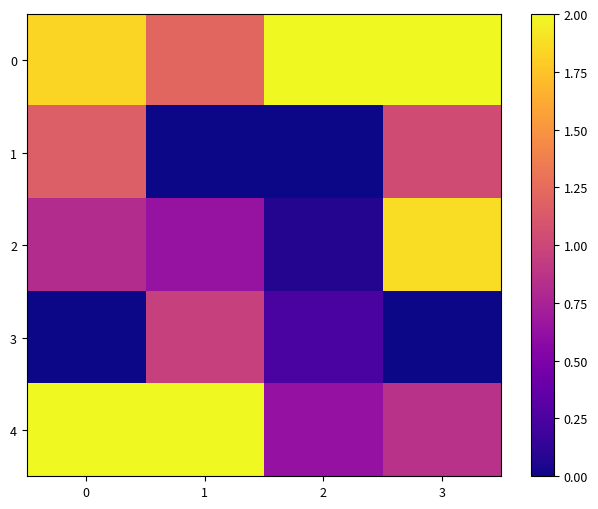

Reading left to right, list all the values displayed in this chart.

0: 0=1.8	1=1.2	2=2.0	3=2.0
1: 0=1.2	1=0.0	2=0.0	3=1.0
2: 0=0.8	1=0.6	2=0.1	3=1.9
3: 0=0.0	1=1.0	2=0.2	3=0.0
4: 0=2.0	1=2.0	2=0.6	3=0.9